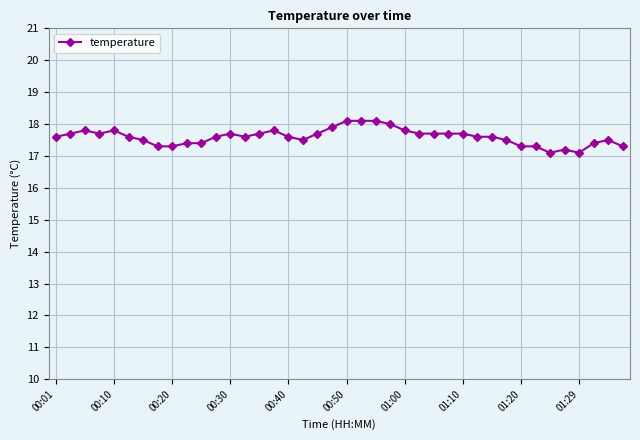

What is the difference between the maximum and second lowest values?

1.0